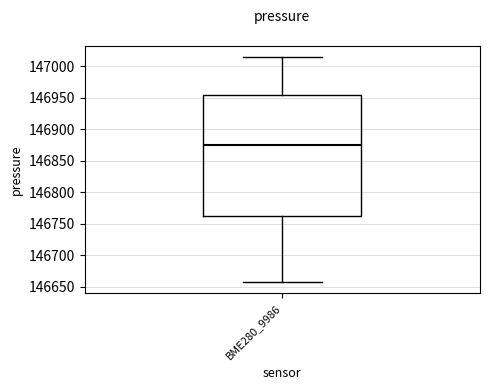

Transcribe this box plot: give where the median line is, the range the box spans, and where the two whiskers end, as read against the y-axis. The values are not printed on the chart, so give them approximately, as read against the axis.

median 146875, box 146760 to 146955, whiskers 146660 to 147015